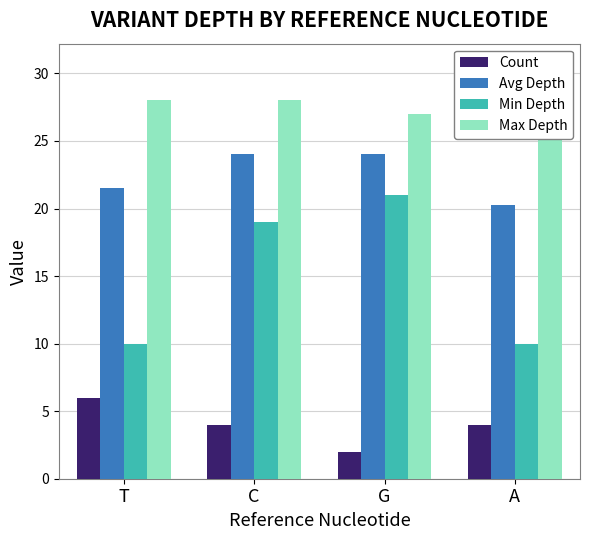

Which category has the highest value in the Max Depth series?

T